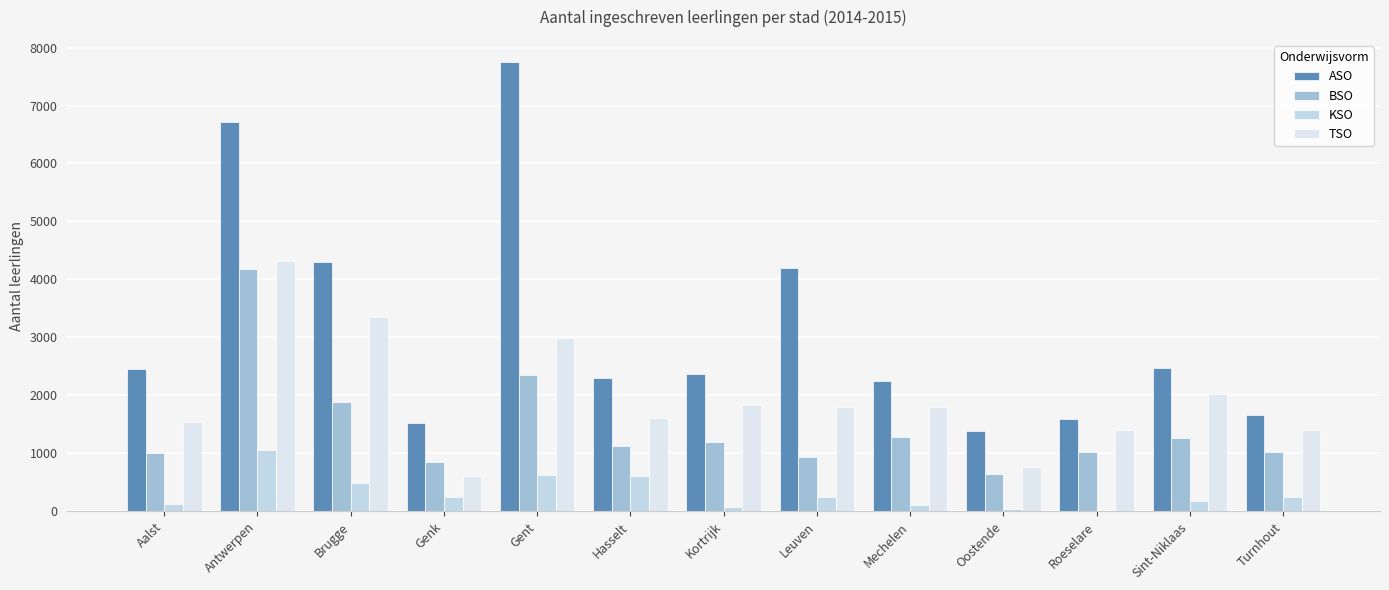

What is the value of the BSO bar at the 2nd from the left?

4179